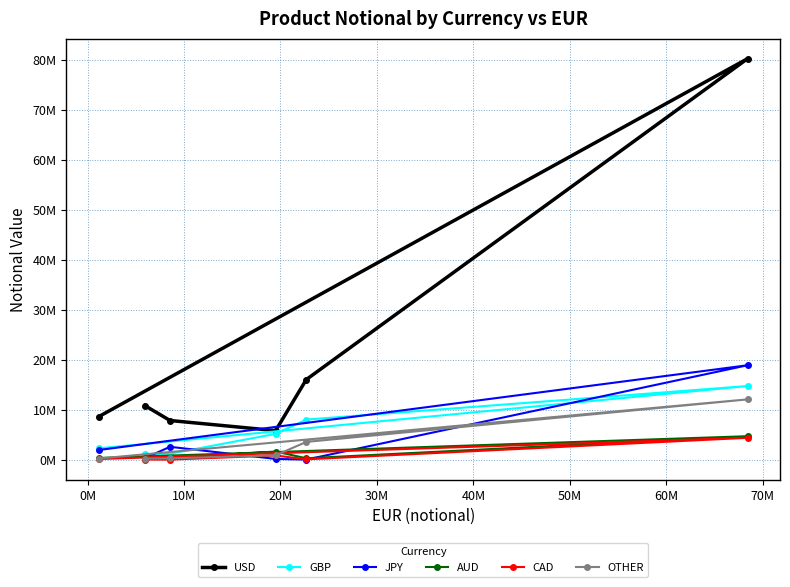

Which series has the largest total across all categories?

USD